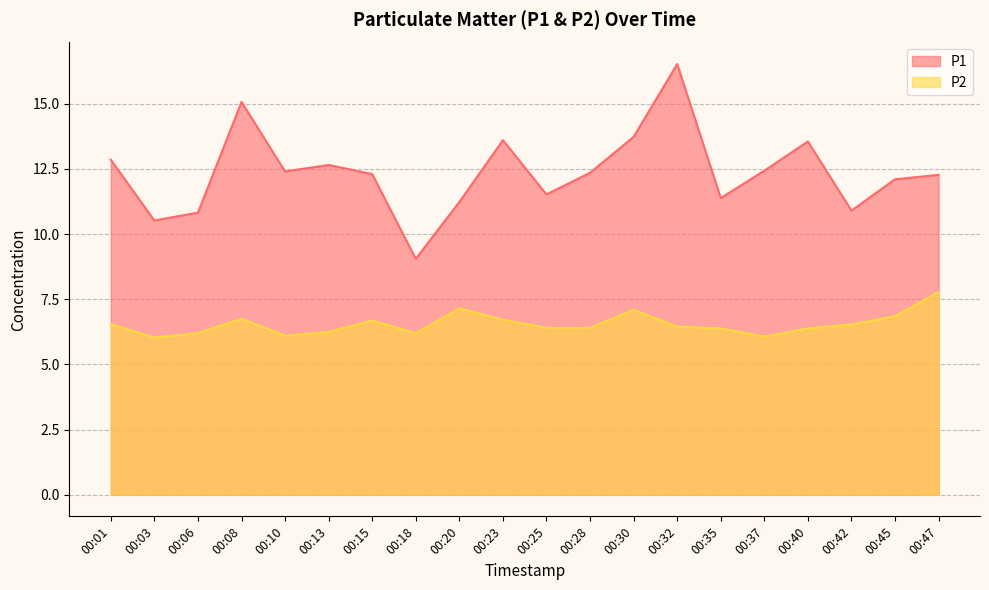

Reading left to right, extract all data points from this chart.

P1: 00:01=12.8	00:03=10.5	00:06=10.8	00:08=15.1	00:10=12.4	00:13=12.7	00:15=12.3	00:18=9.1	00:20=11.2	00:23=13.6	00:25=11.5	00:28=12.3	00:30=13.7	00:32=16.5	00:35=11.4	00:37=12.4	00:40=13.6	00:42=10.9	00:45=12.1	00:47=12.3
P2: 00:01=6.5	00:03=6.0	00:06=6.2	00:08=6.8	00:10=6.1	00:13=6.2	00:15=6.7	00:18=6.2	00:20=7.2	00:23=6.7	00:25=6.4	00:28=6.4	00:30=7.1	00:32=6.5	00:35=6.4	00:37=6.1	00:40=6.4	00:42=6.5	00:45=6.8	00:47=7.8